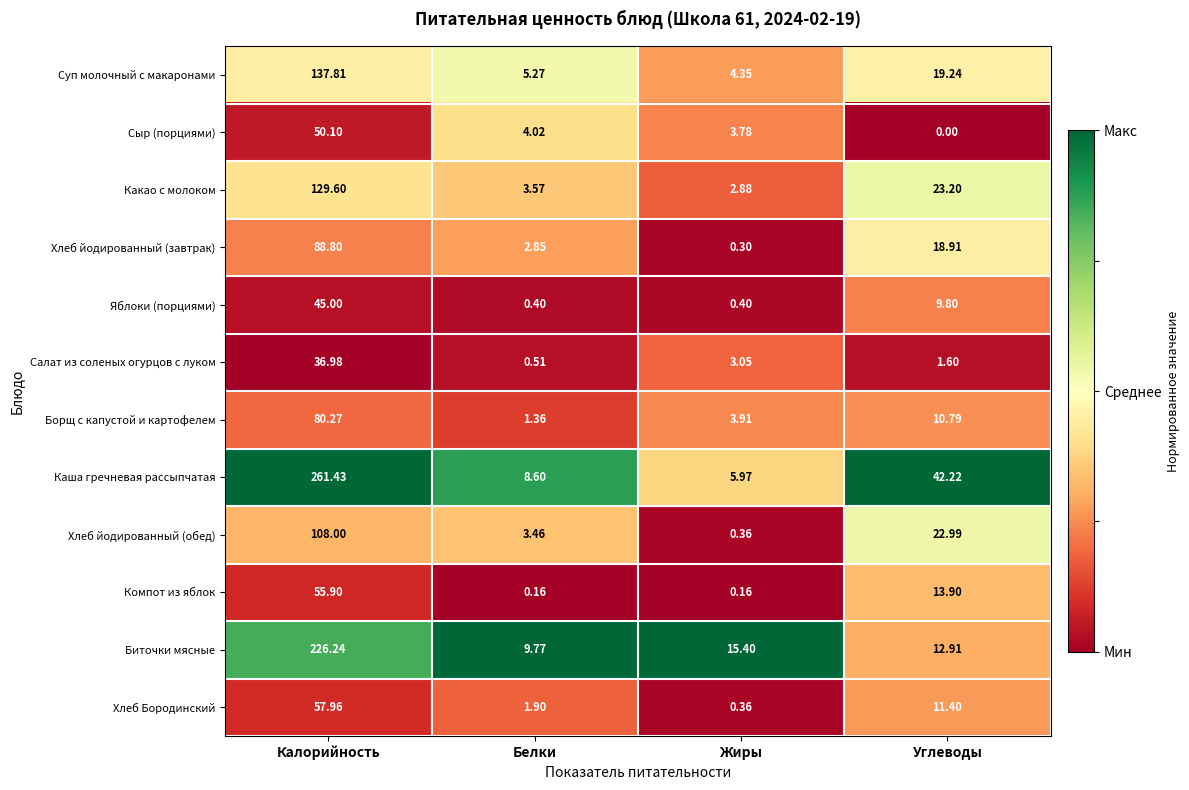

Between Калорийность and Углеводы, which series saw the biggest shift?

Каша гречневая рассыпчатая